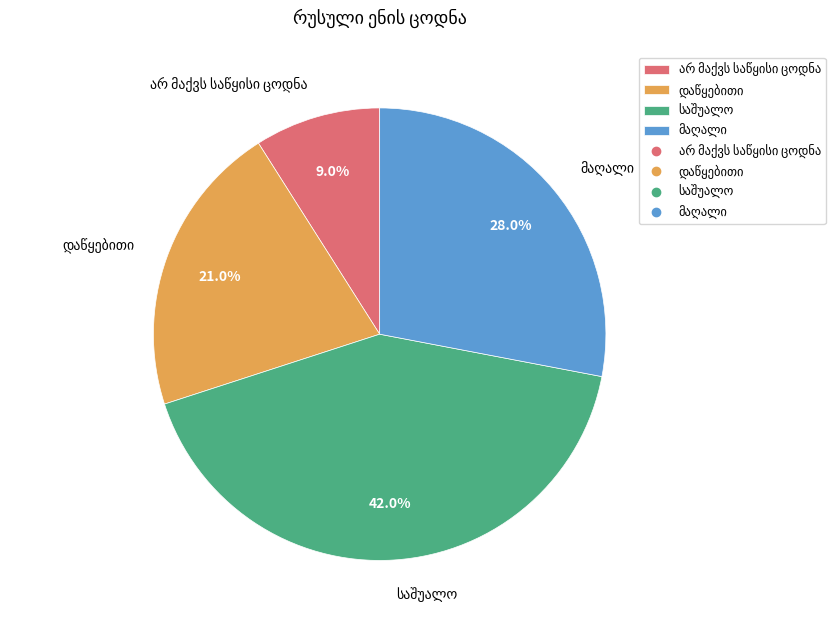

Is there a majority slice in this chart?

No